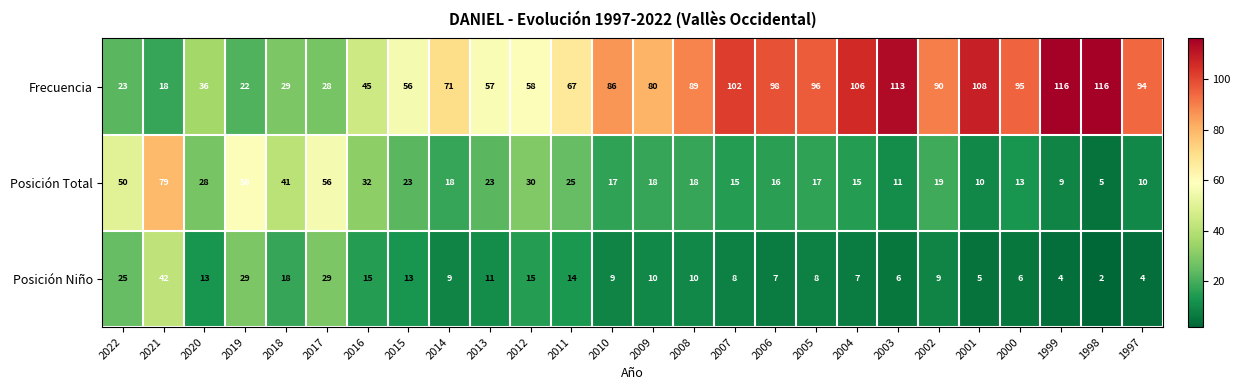

What is the total value across all series at 2003?

130